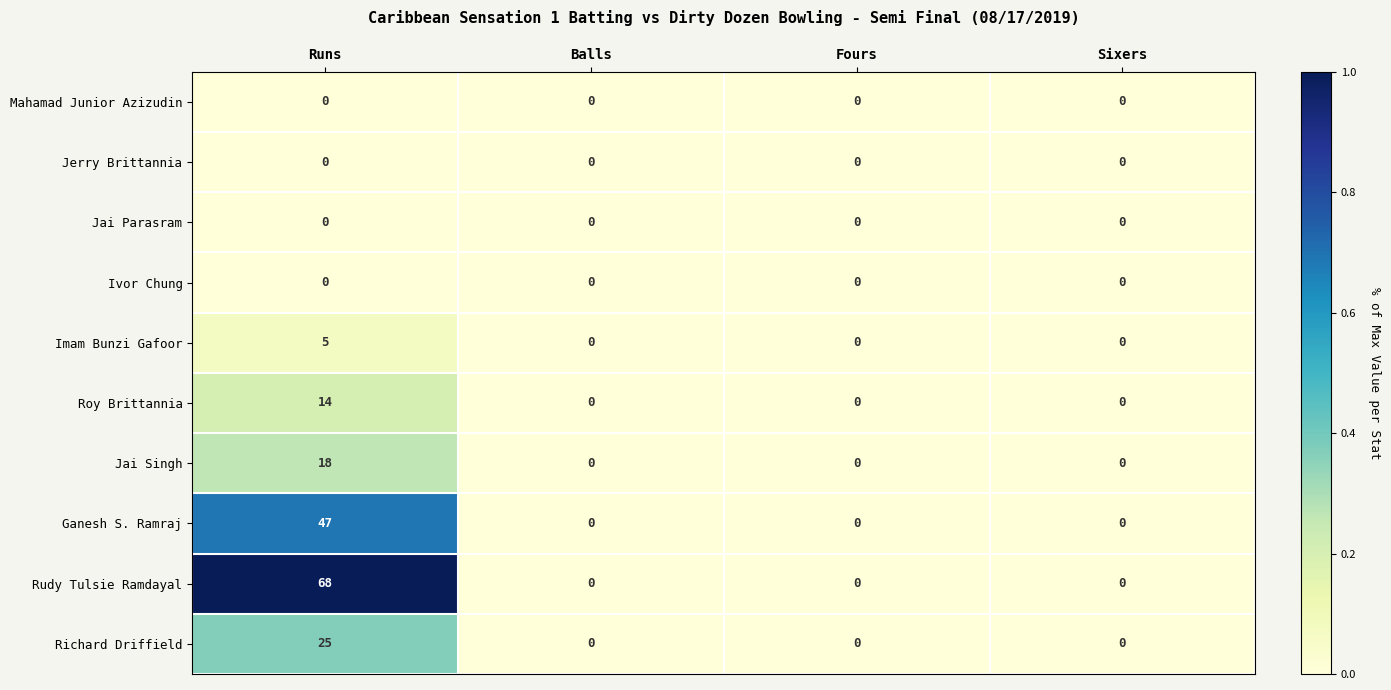

What is the maximum value for Imam Bunzi Gafoor?

5